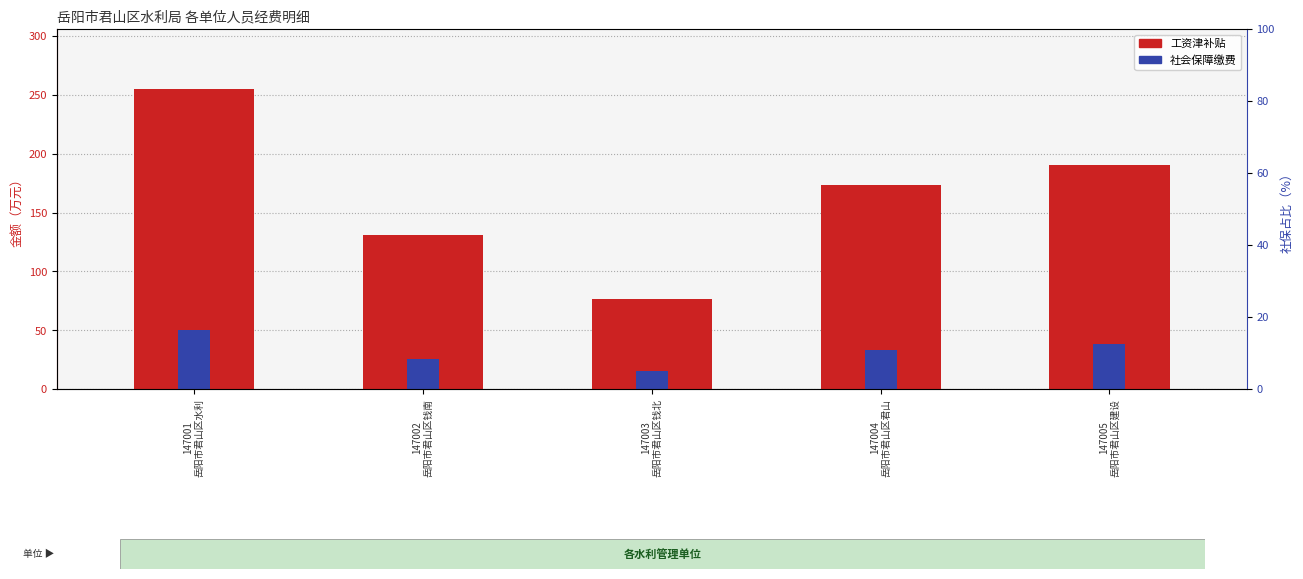

What position from the left is 147004
岳阳市君山区君山?

4